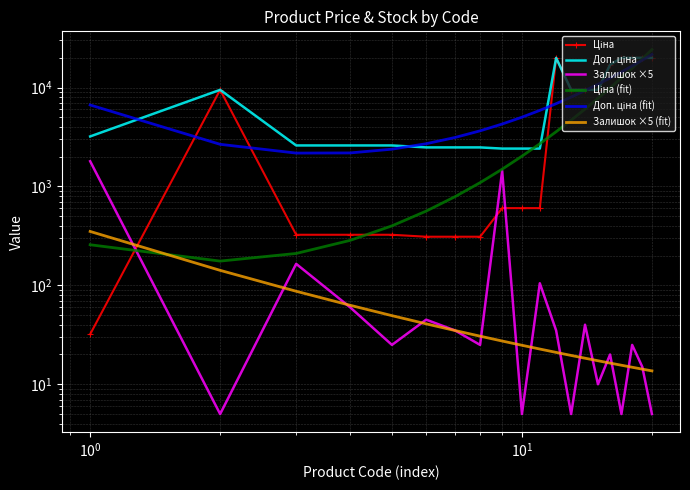

What is the difference between the second highest and minimum values in the Залишок ×5 (fit) series?

128.2